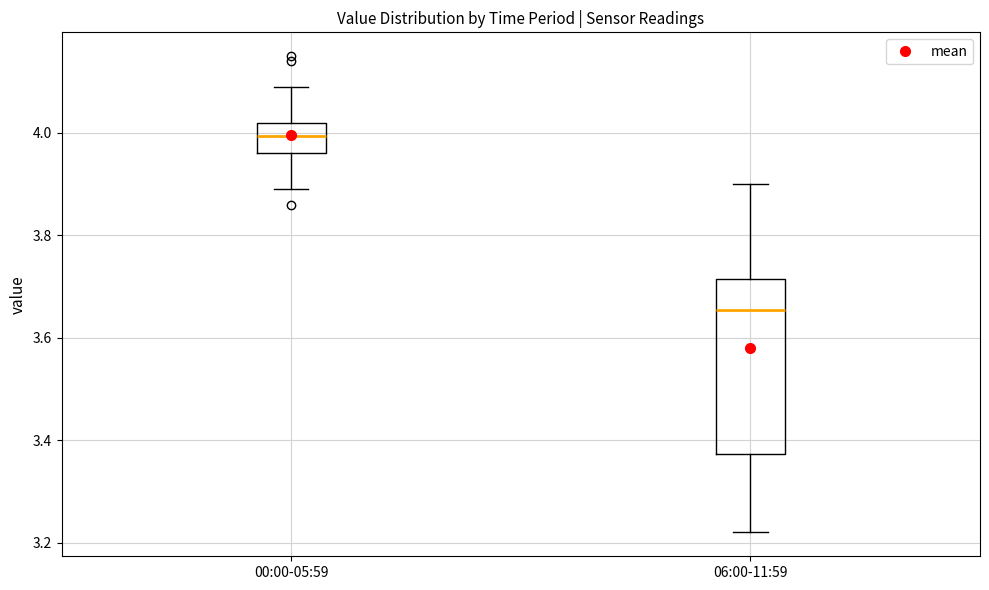

Where is the upper edge of the box for 00:00-05:59 on the y-axis? The values are not printed on the chart, so give them approximately, as read against the axis.

4.02